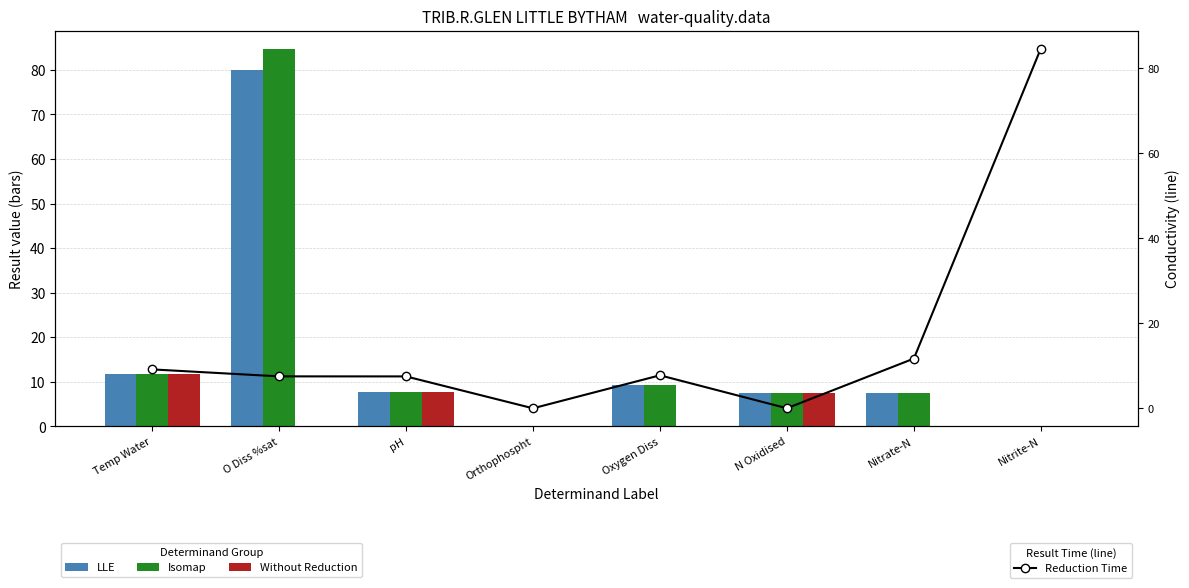

The LLE series shows 11.7 at Temp Water. True or false?

True